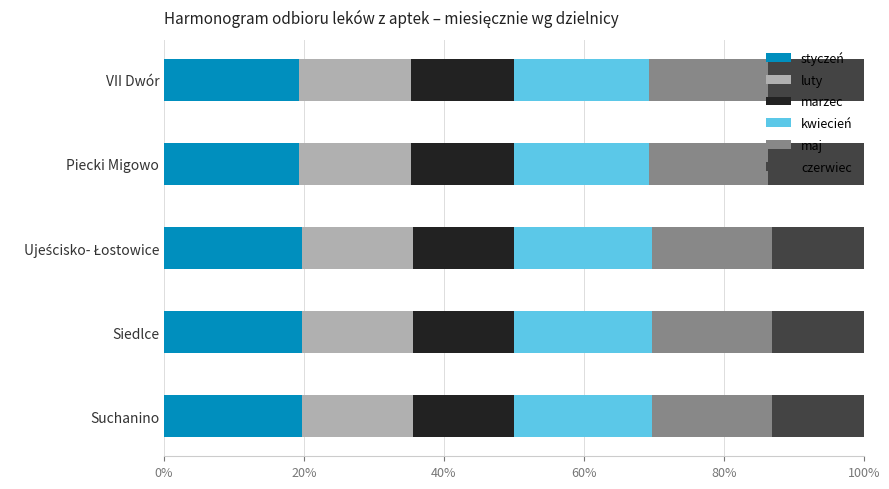

Read the styczeń value at VII Dwór.

19.3